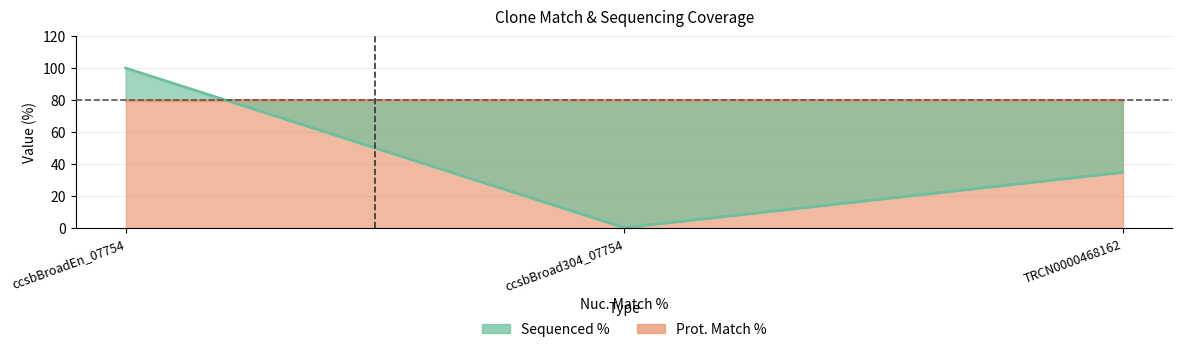

Rank the categories by value from highest to lowest.

ccsbBroadEn_07754, TRCN0000468162, ccsbBroad304_07754